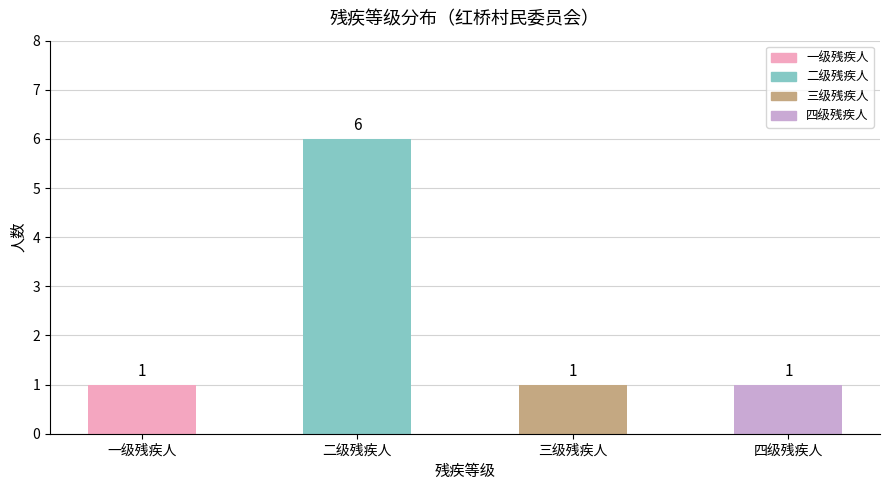

What is the label of the 2nd bar from the left?

二级残疾人